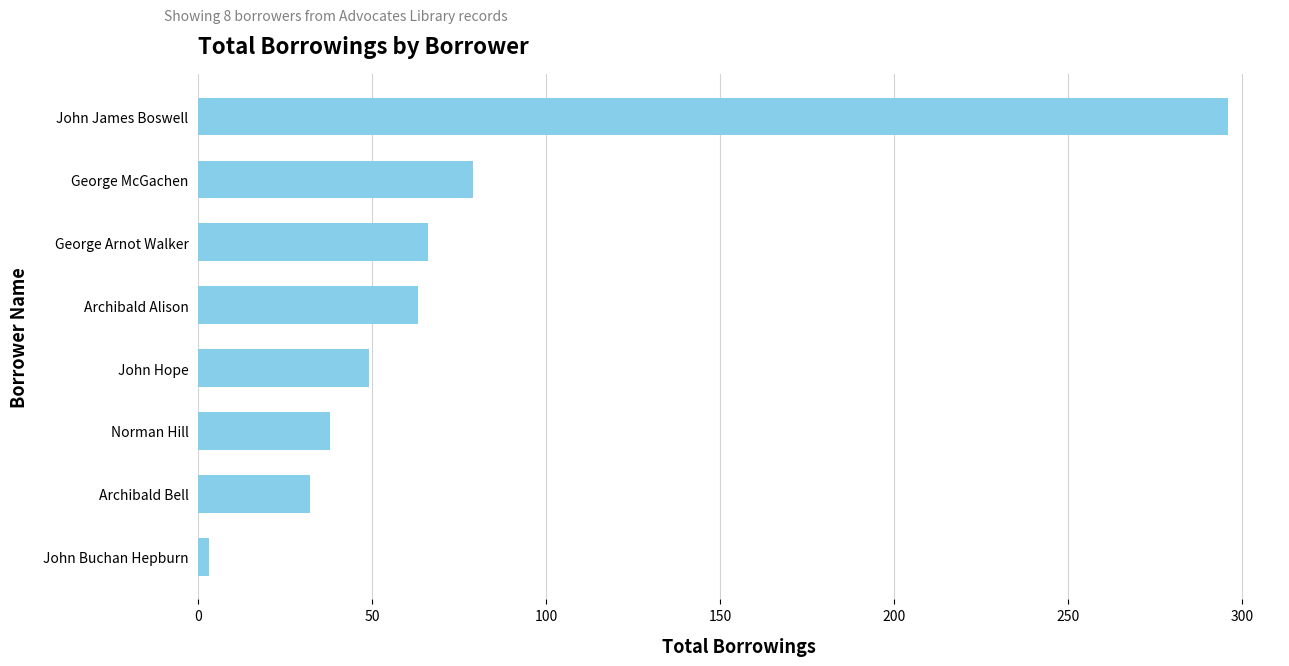

The value at George McGachen is 31. True or false?

False